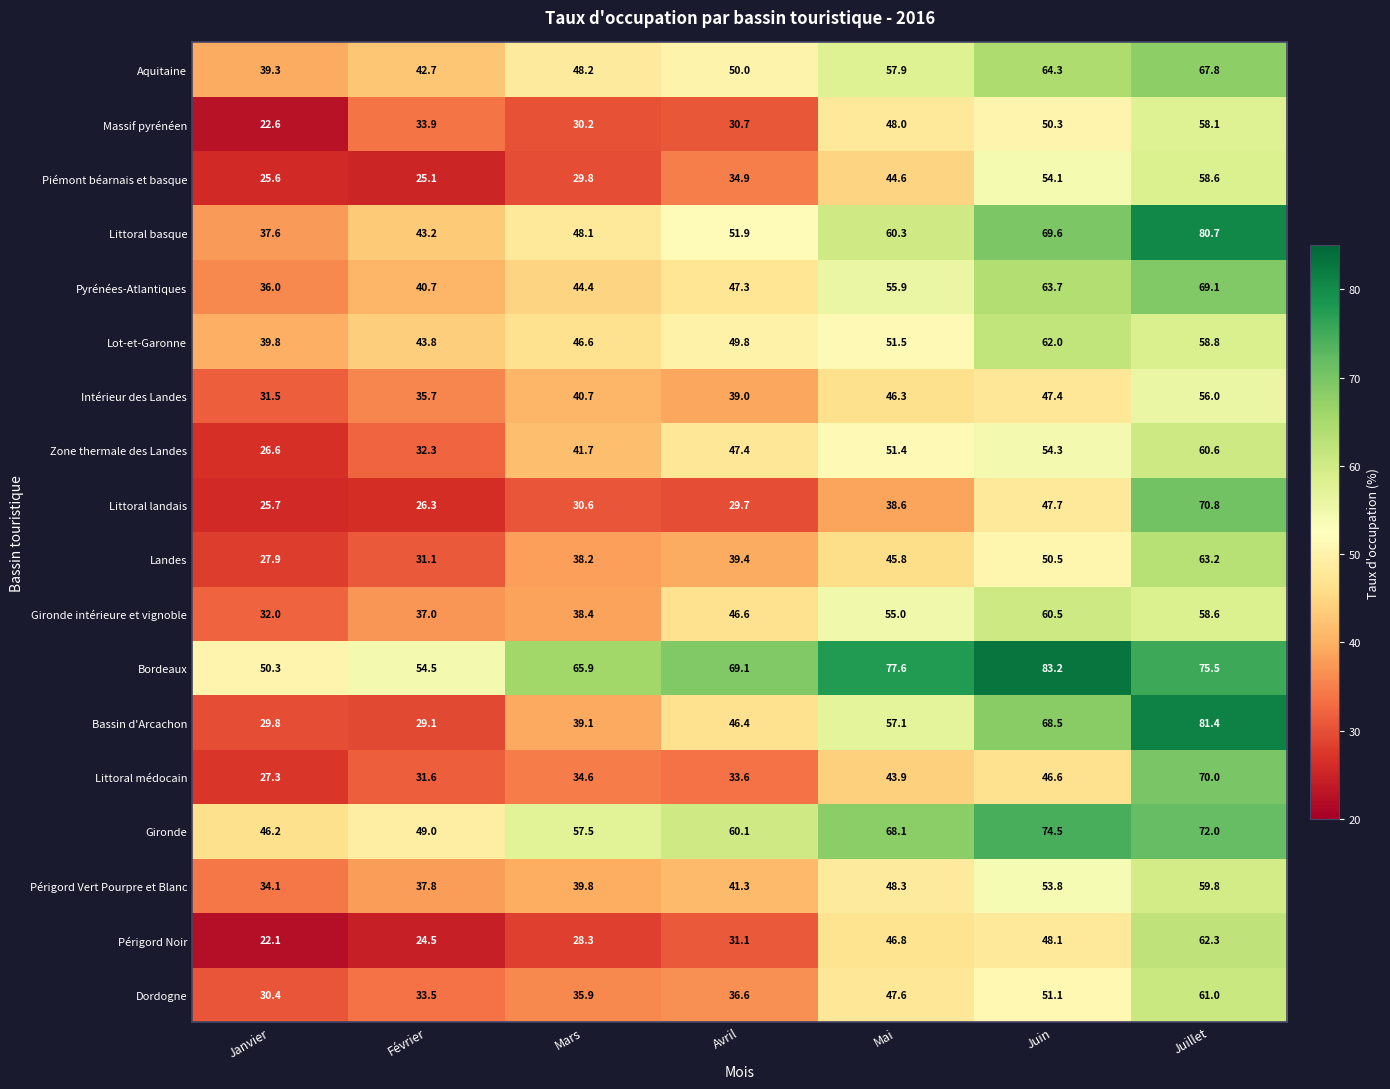

At which category does the chart reach its minimum across all series?

Janvier